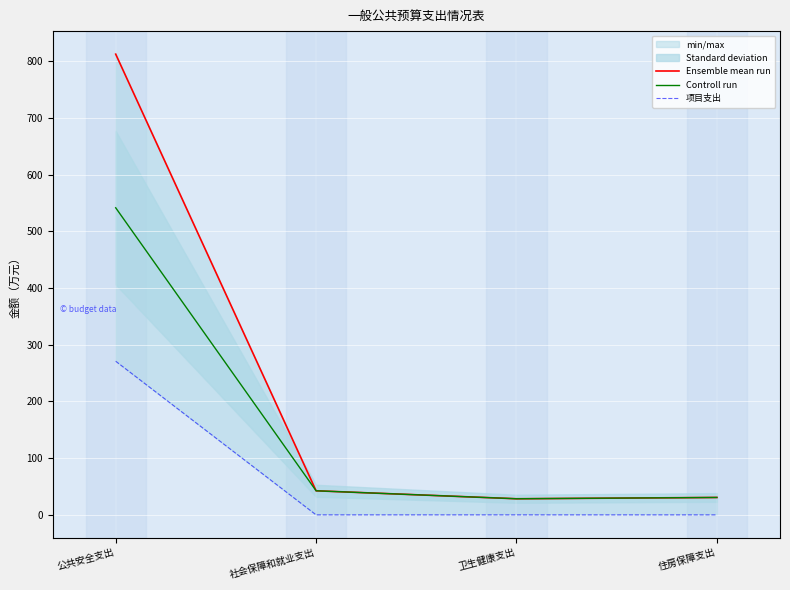

True or false: Ensemble mean run and Controll run intersect in this chart.

False